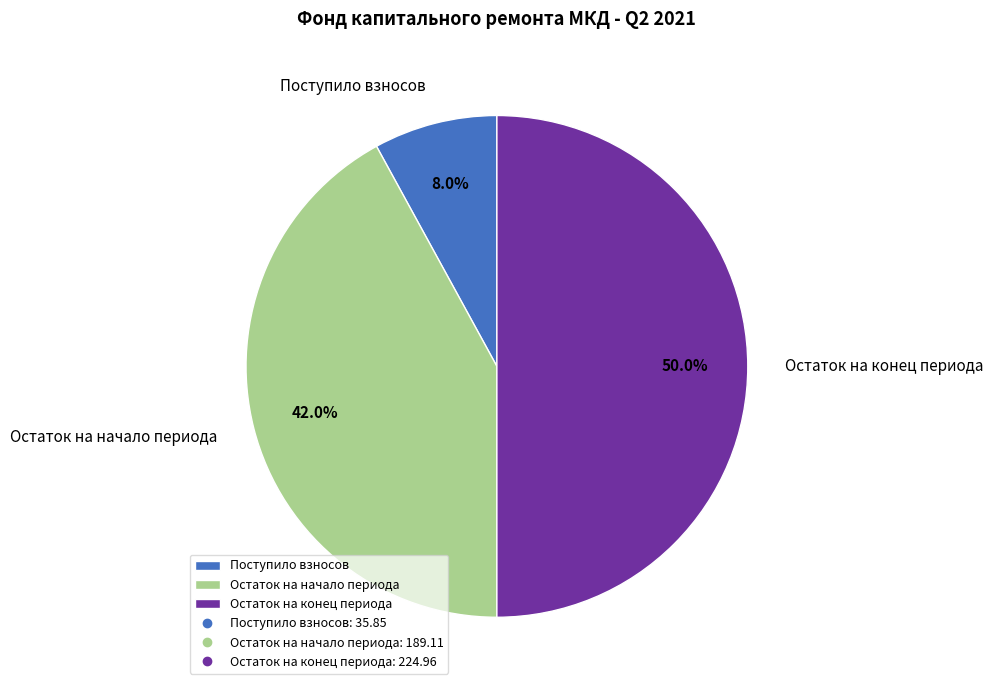

How many segments does this pie chart have?

3